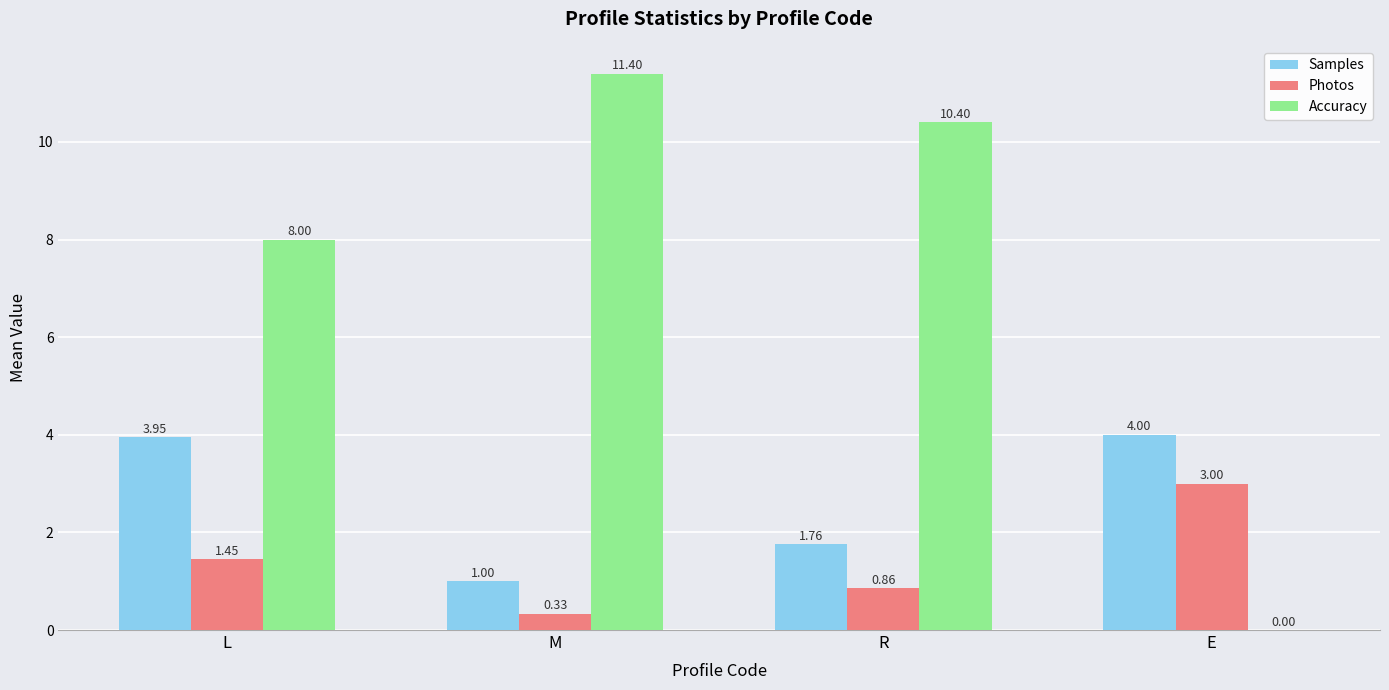

The value of Samples at M is 0.3. True or false?

False